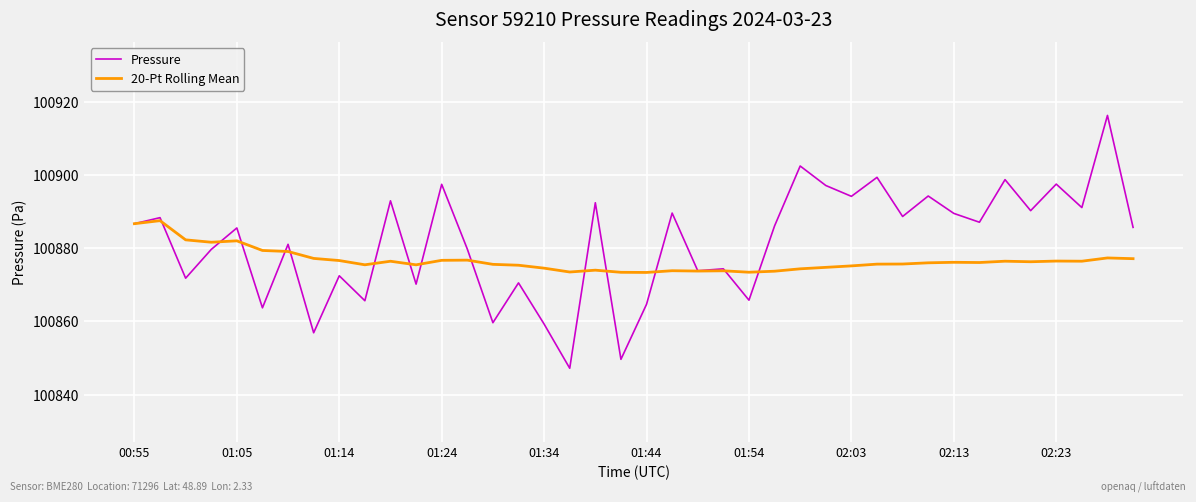

Rank the series by their average value, from highest to lowest.

Pressure, 20-Pt Rolling Mean